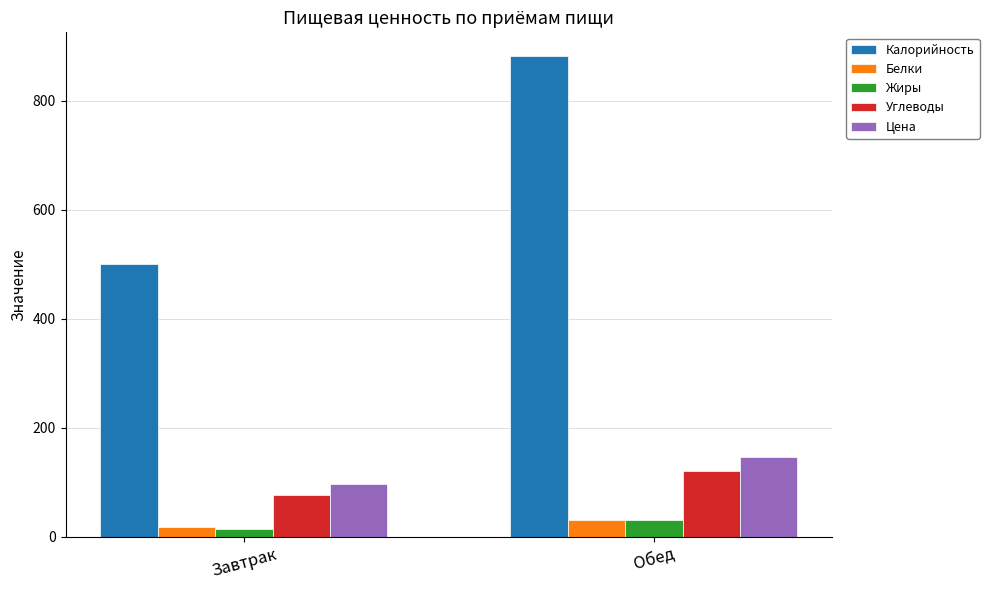

Does the chart contain stacked bars?

No